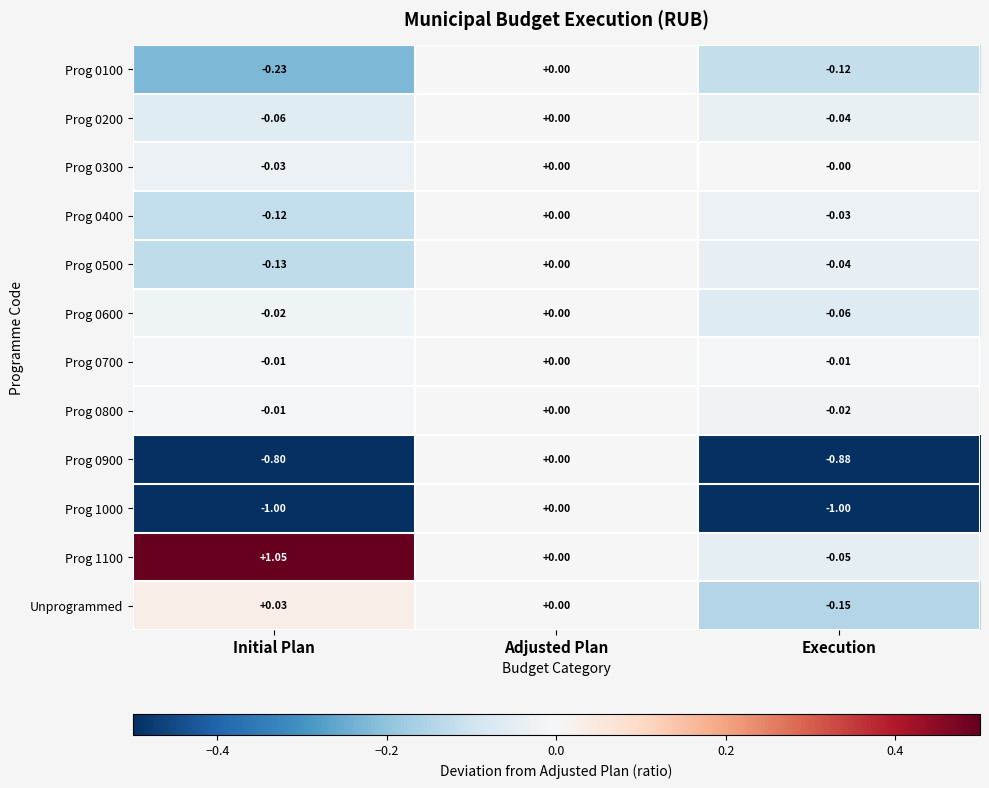

Rank the categories by Prog 0200 value from lowest to highest.

Initial Plan, Execution, Adjusted Plan